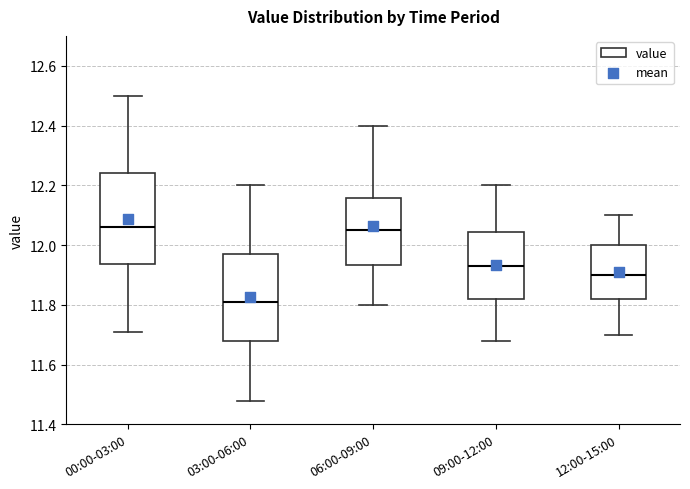

Where does the lower whisker of the box for 00:00-03:00 end on the y-axis? The values are not printed on the chart, so give them approximately, as read against the axis.

11.72